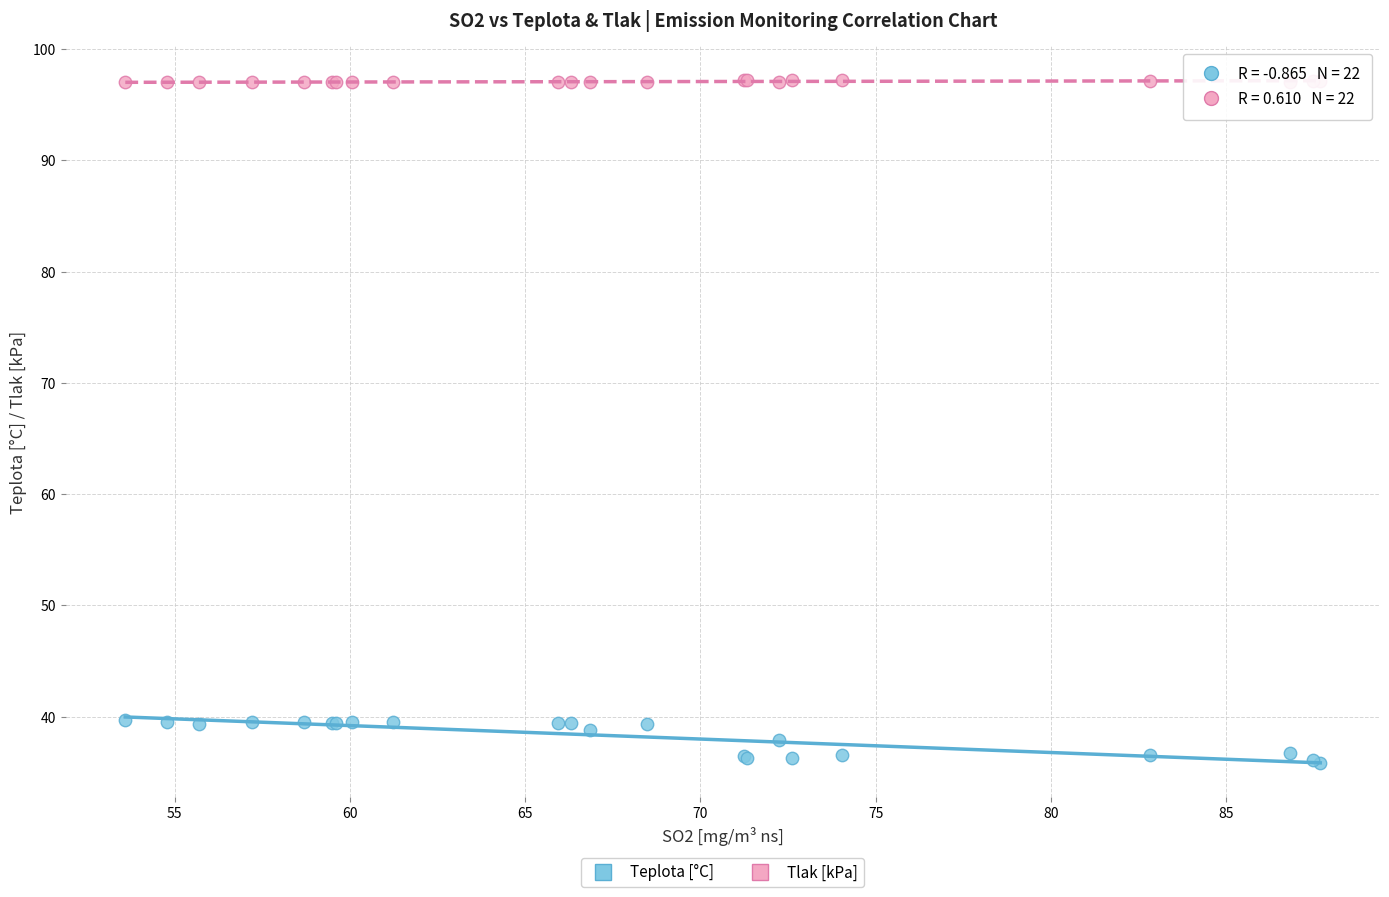

What is the X range (max minus min) for the scatter plot?

34.1